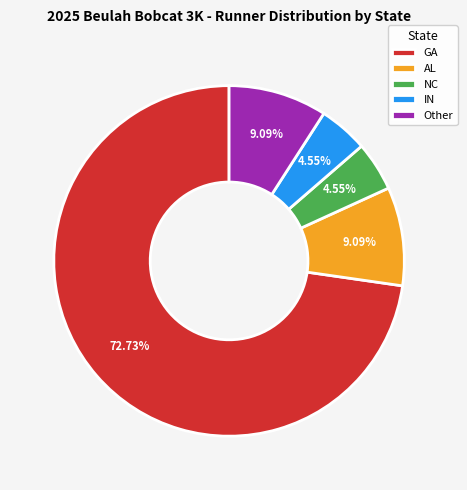

The Other slice represents 24% of the pie. True or false?

False